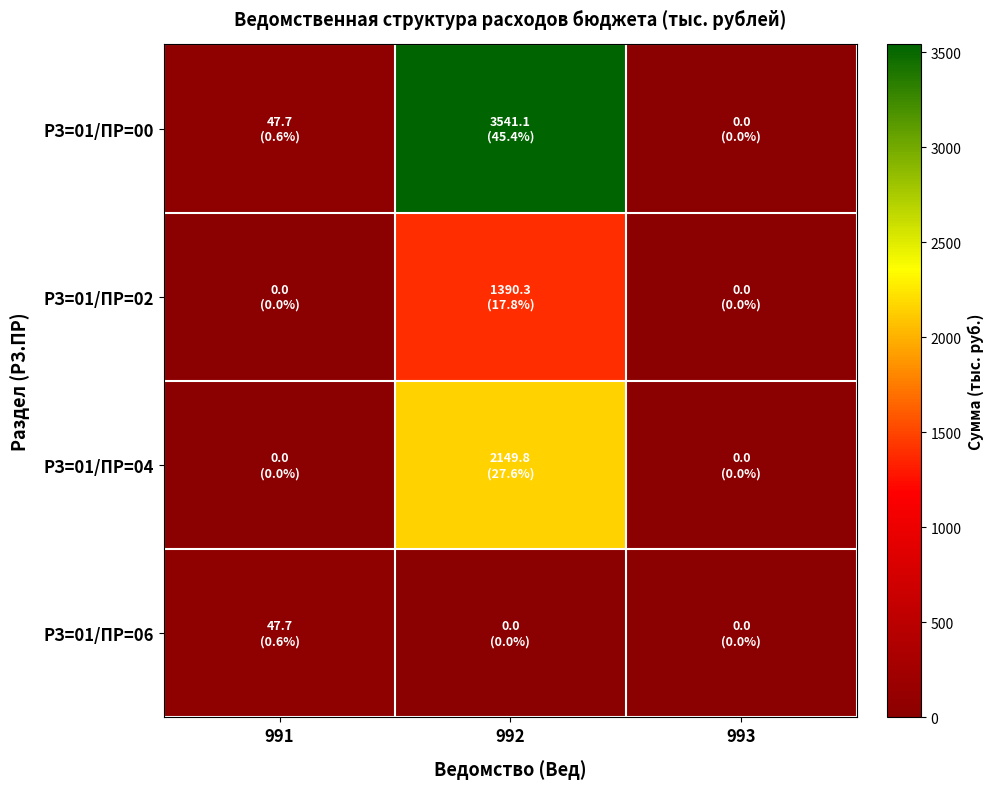

Which series has the widest spread of values?

РЗ=01/ПР=00